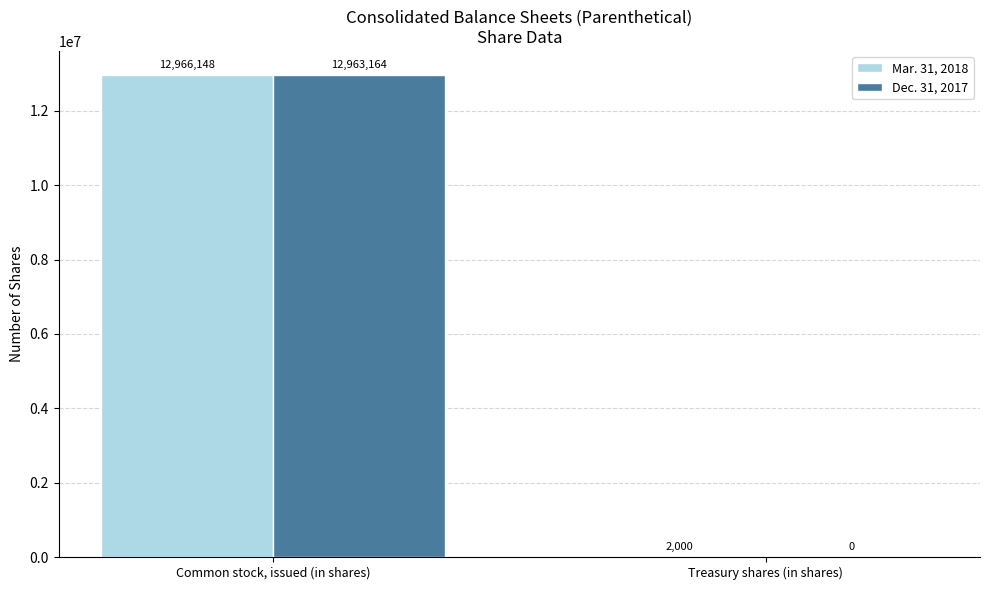

Reading left to right, extract all data points from this chart.

Mar. 31, 2018: 12966148	2000
Dec. 31, 2017: 12963164	0